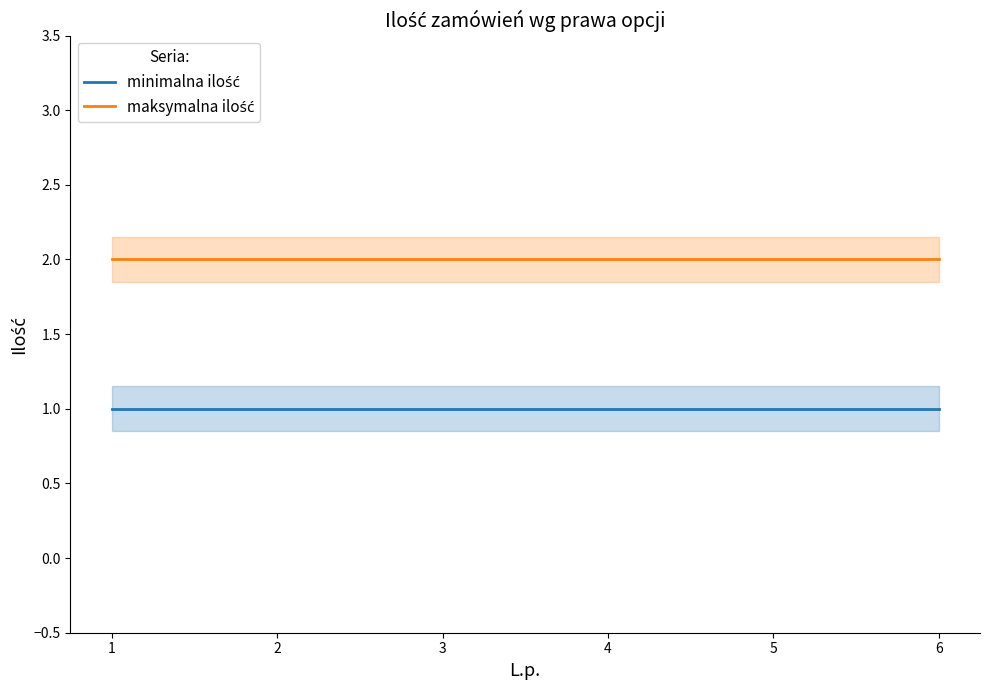

Does the chart have visible grid lines?

No